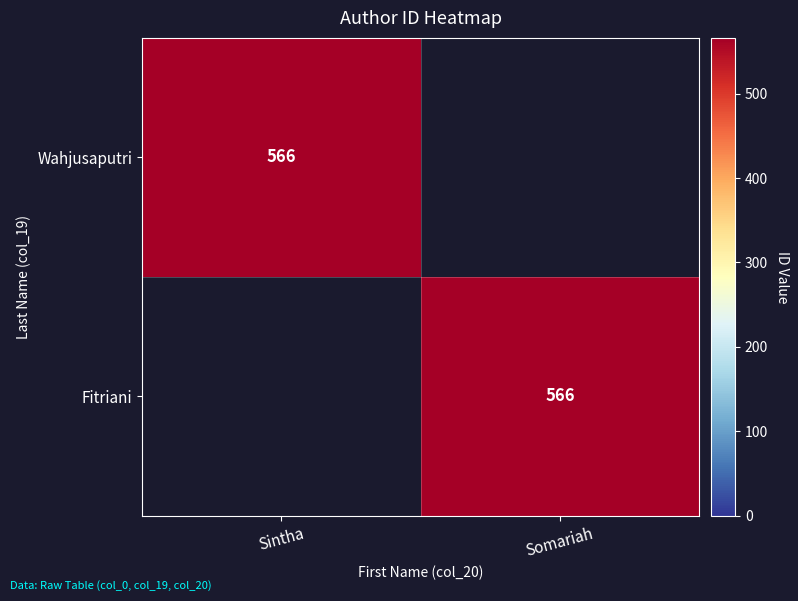

Which label corresponds to the largest value in the chart?

Sintha